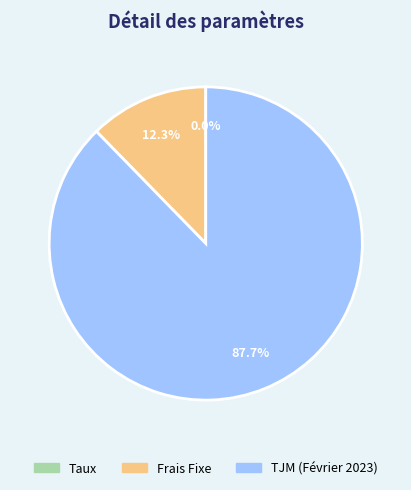

Is there a majority slice in this chart?

Yes